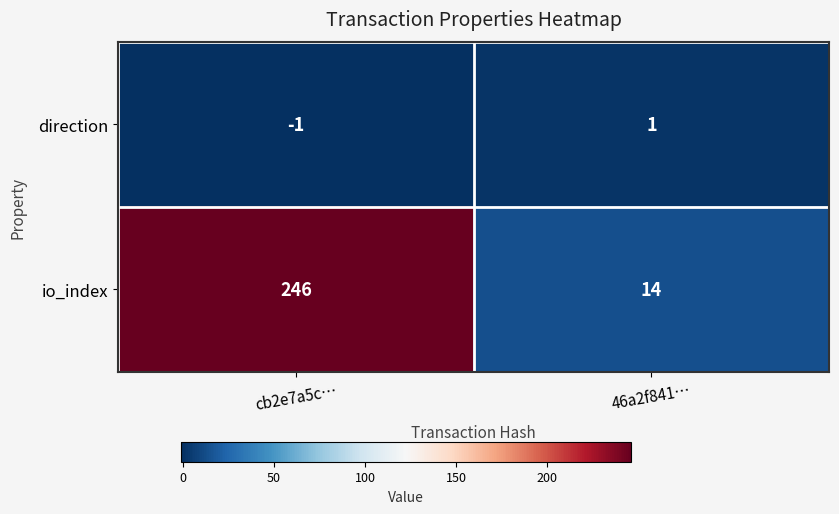

Reading left to right, list all the values displayed in this chart.

direction: cb2e7a5c…=-1	46a2f841…=1
io_index: cb2e7a5c…=246	46a2f841…=14